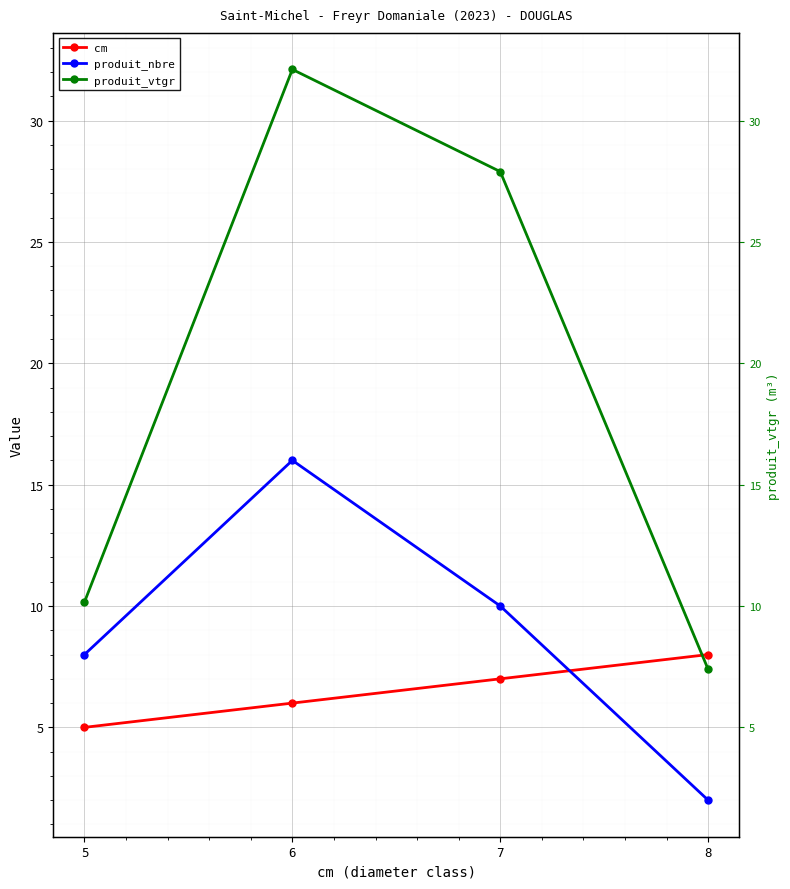

Reading left to right, what are all the values shown in this chart?

cm: 5.0	6.0	7.0	8.0
produit_nbre: 8.0	16.0	10.0	2.0
produit_vtgr: 10.2	32.1	27.9	7.4